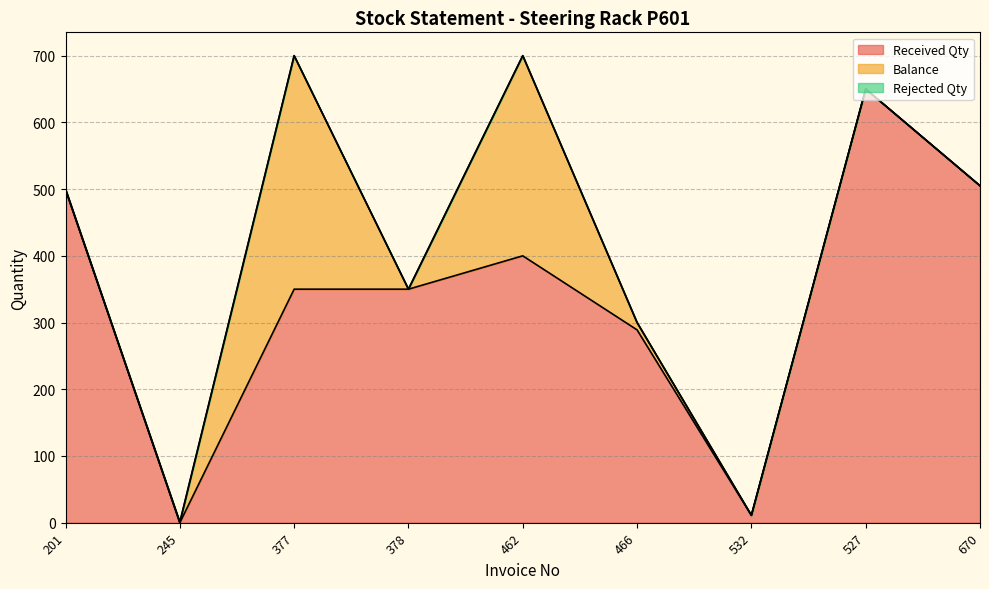

List the series in order of their overall mean, lowest first.

Rejected Qty, Balance, Received Qty